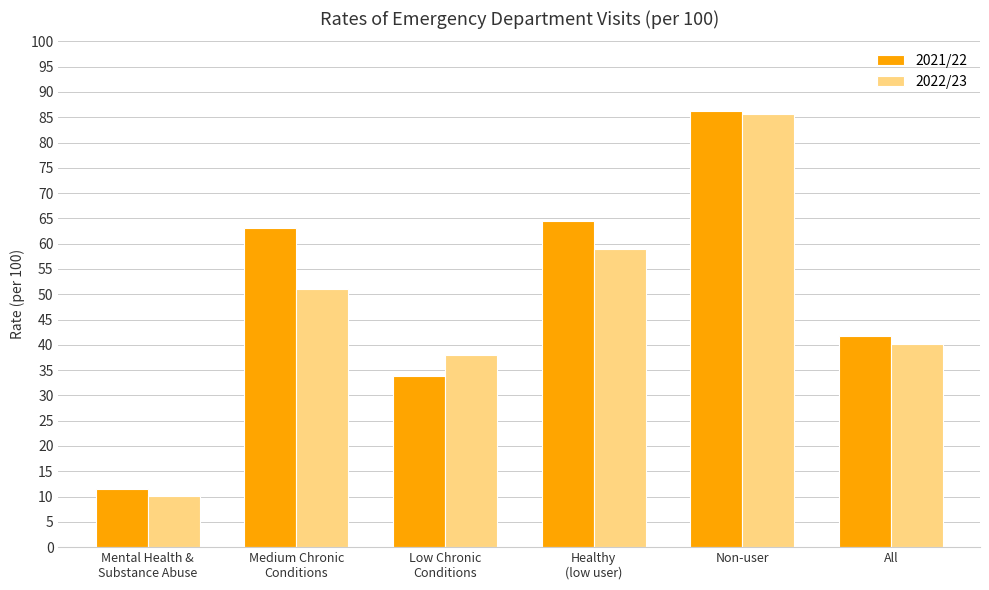

Between Medium Chronic
Conditions and All, which series saw the biggest shift?

2021/22